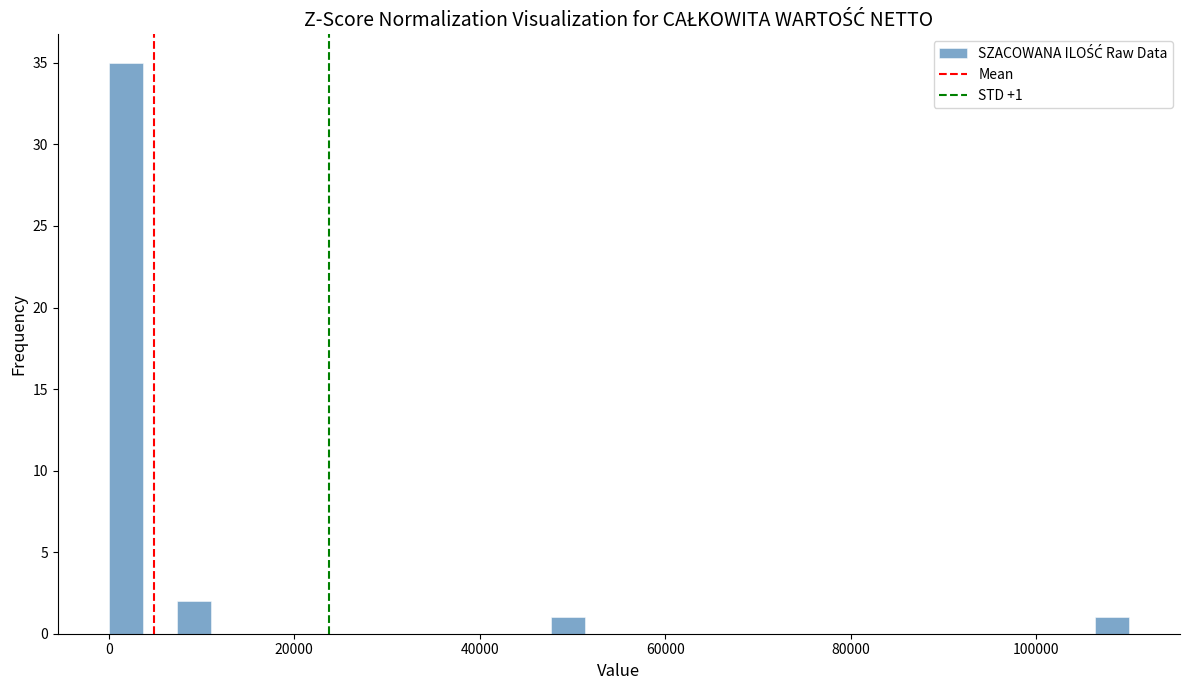

Around what value on the x-axis is the tallest bar? Give the approximate position of its centre, as read against the axis.

2000